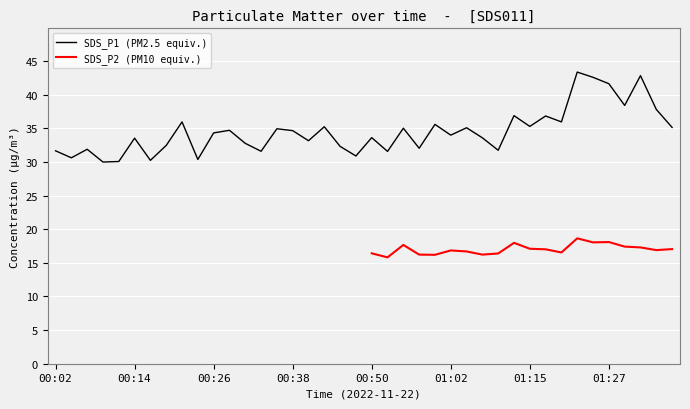

What is the label of the 4th point from the left?

00:09